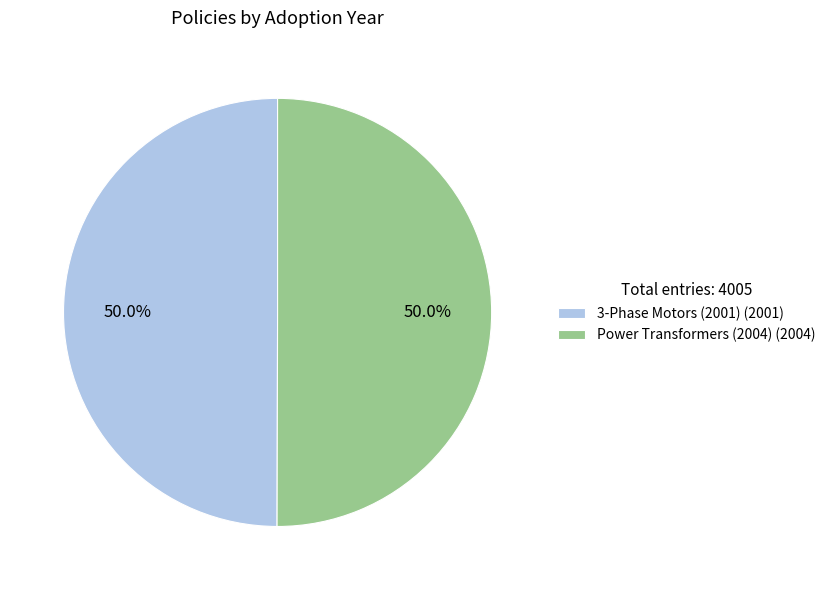

The Power Transformers (2004) slice represents 39% of the pie. True or false?

False